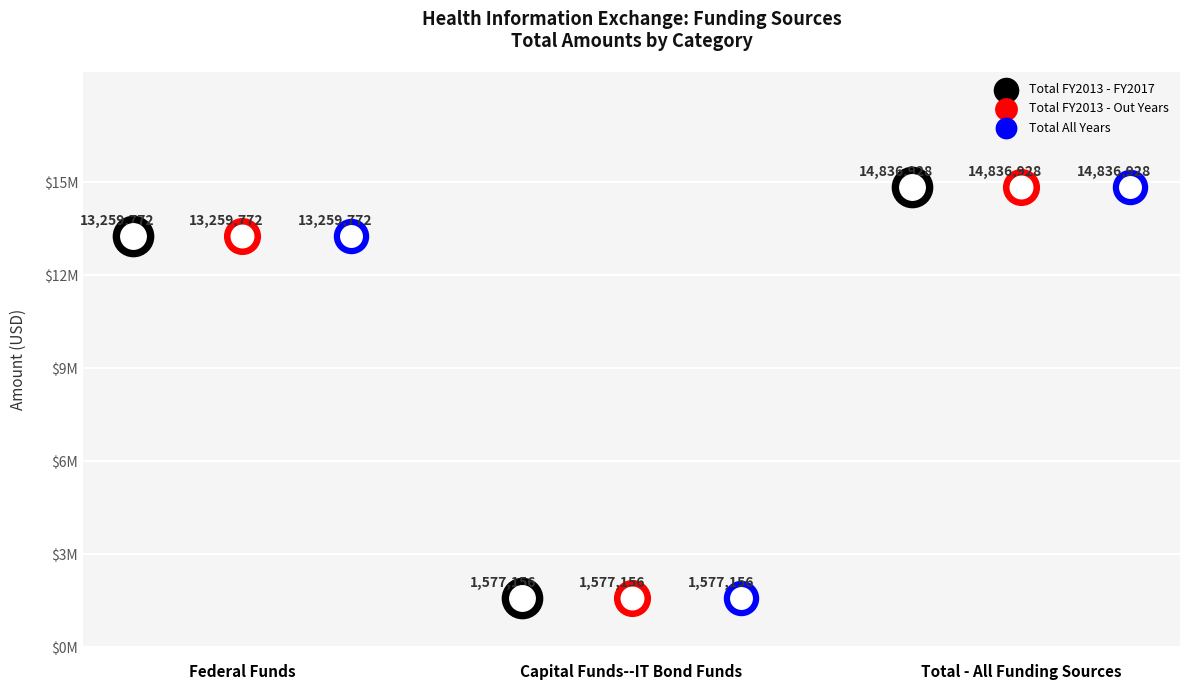

Which series has the largest total across all categories?

Total FY2013 - FY2017